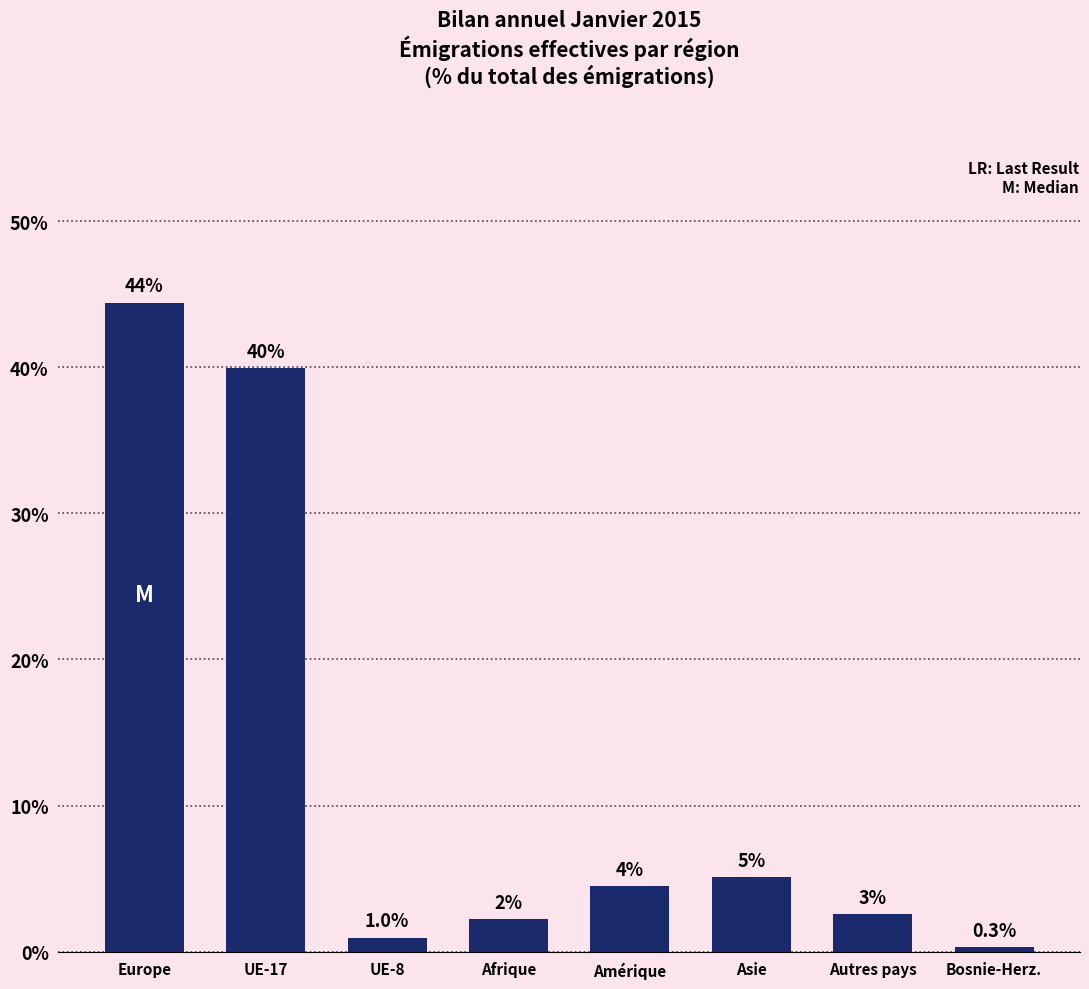

True or false: the data shows 79.0 at Europe.

False